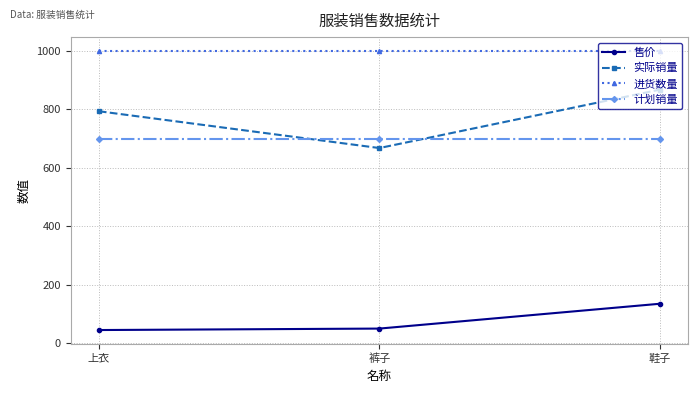

How many data points does each series have?

3